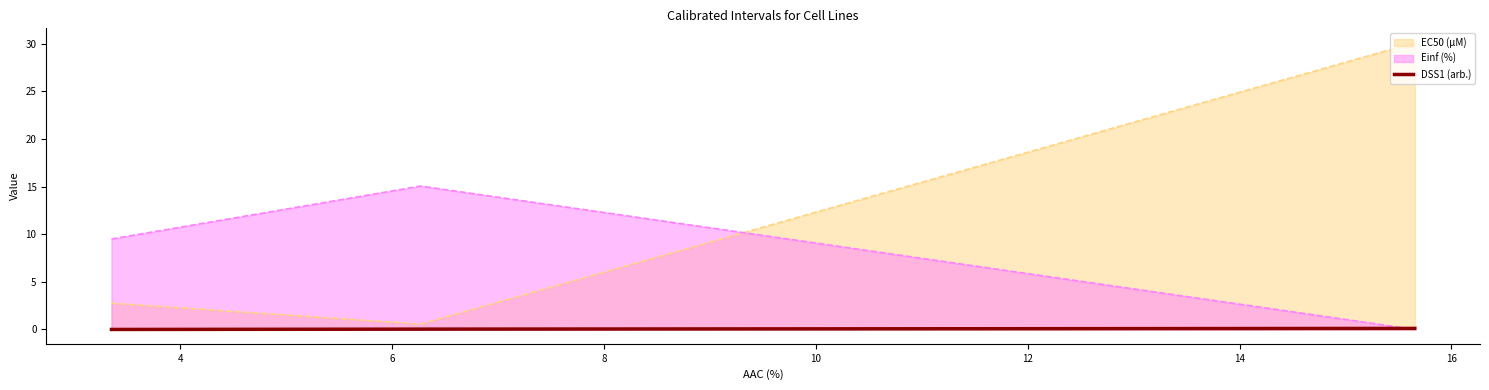

Which series has the widest spread of values?

EC50 (µM)